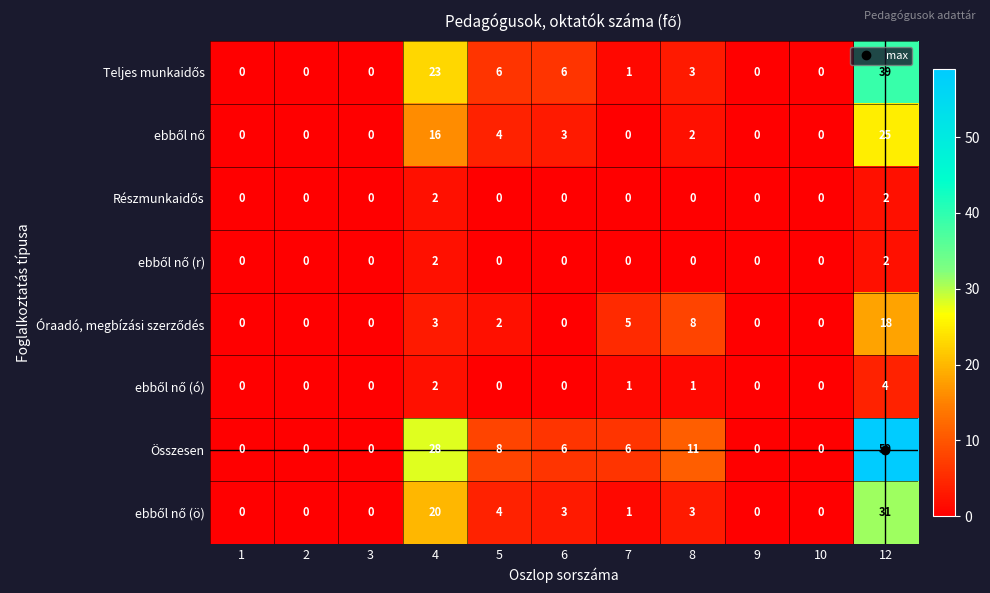

How many distinct data groups are displayed?

8